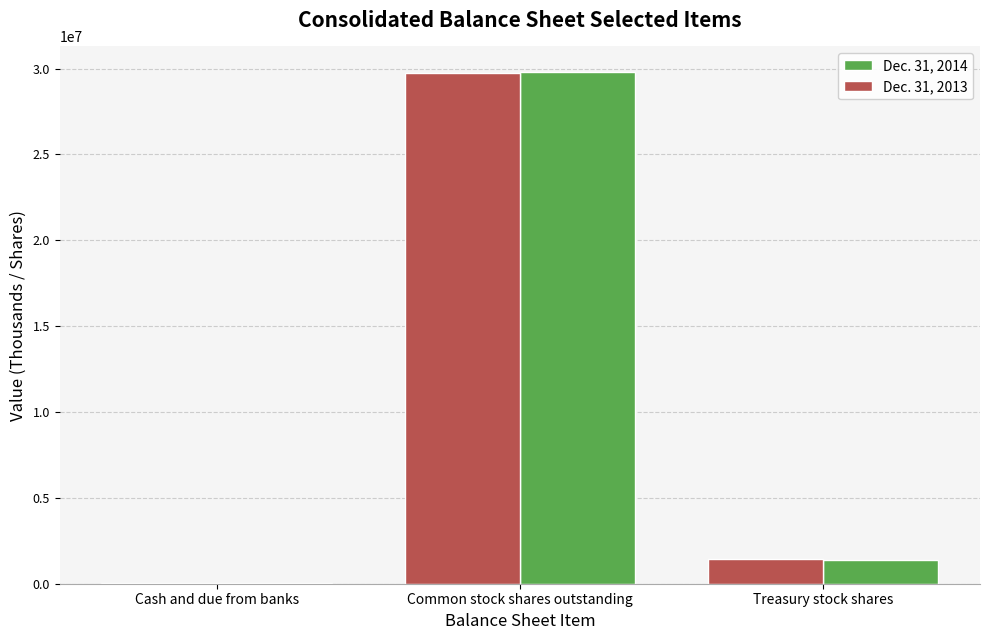

Which series has the widest spread of values?

Dec. 31, 2014